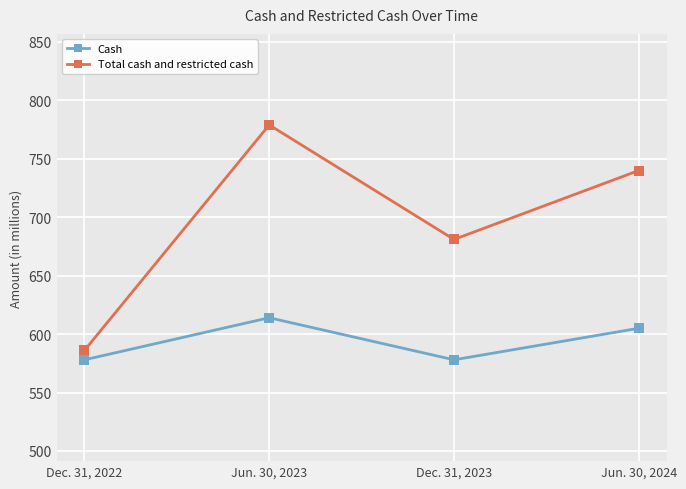

Is it true that Cash equals 605 at Jun. 30, 2024?

True